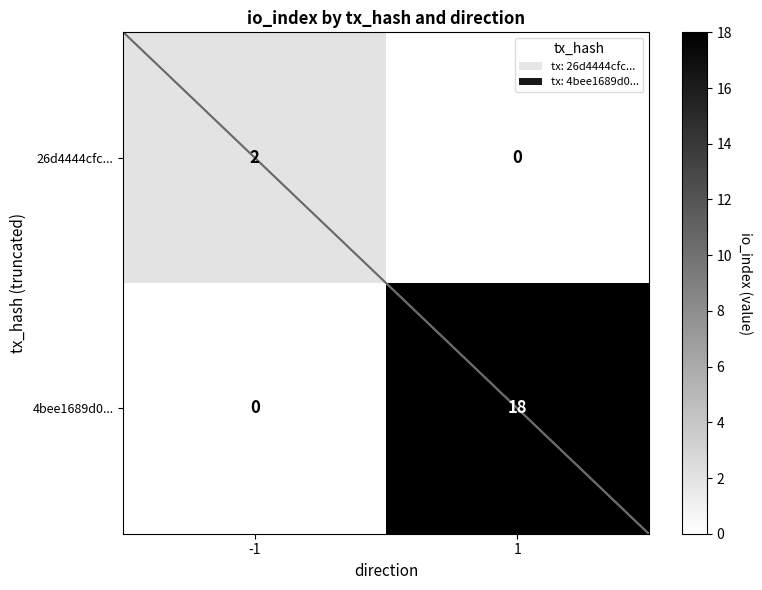

Reading left to right, extract all data points from this chart.

26d4444cfc...: 2	0
4bee1689d0...: 0	18